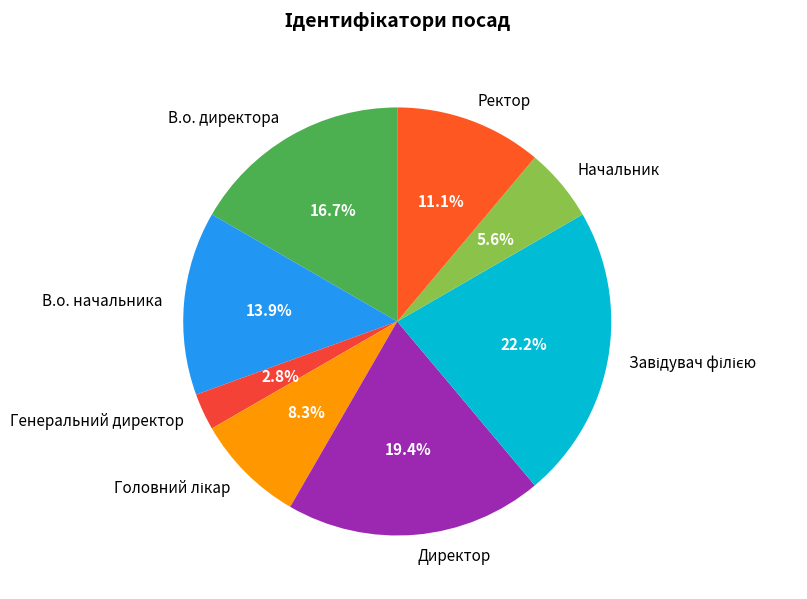

Is it true that Ректор is 11% of the pie?

True